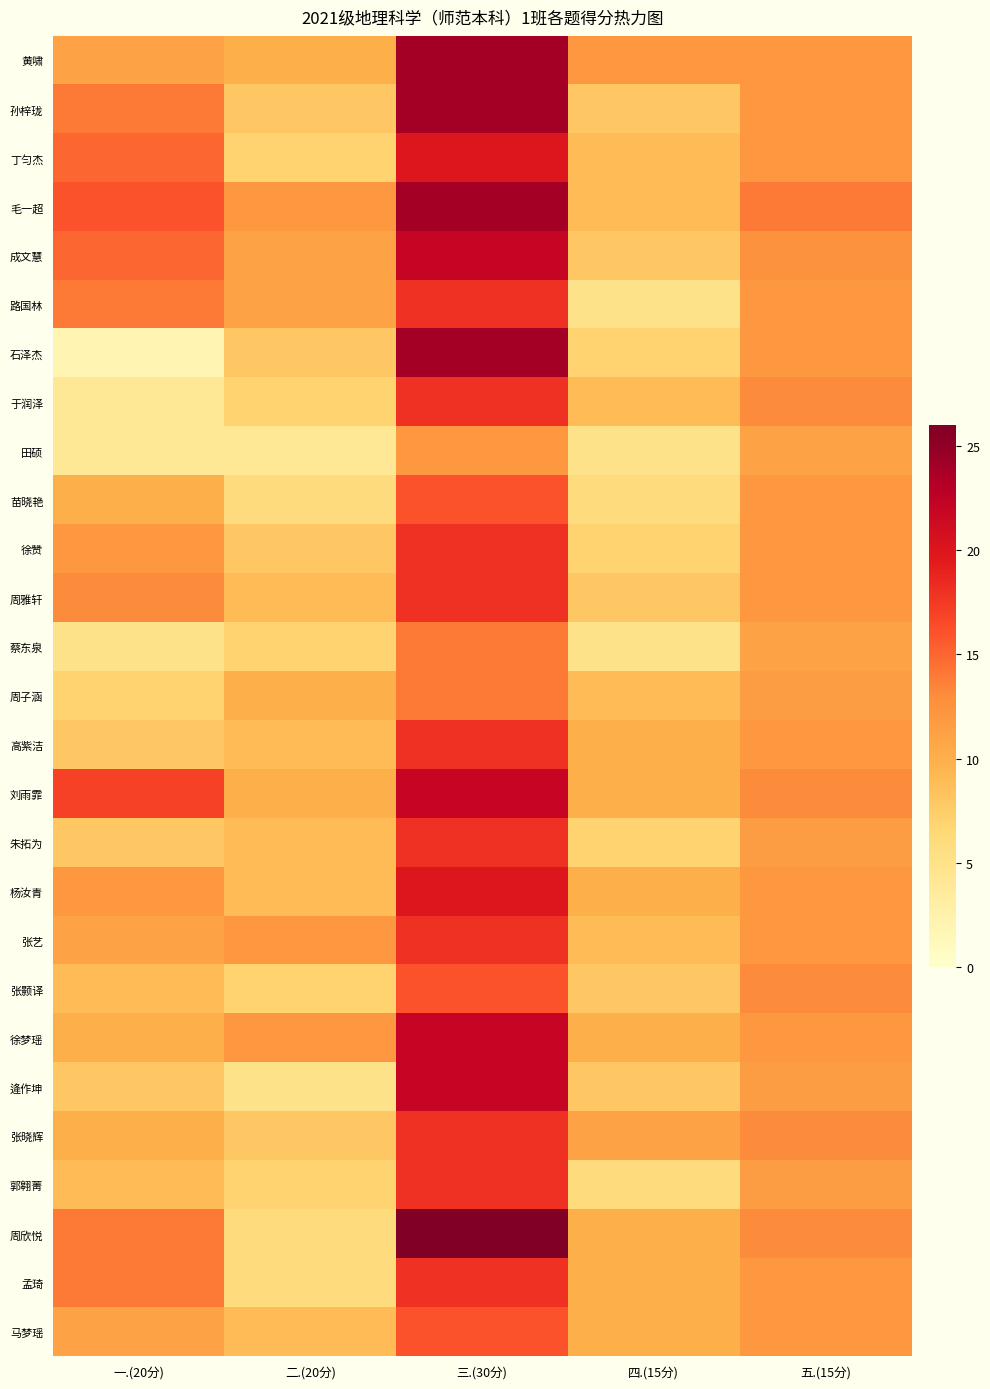

Reading left to right, list all the values displayed in this chart.

黄啸: 一.(20分)=11.0	二.(20分)=10.0	三.(30分)=24.0	四.(15分)=12.0	五.(15分)=12.0
孙梓珑: 一.(20分)=14.0	二.(20分)=8.0	三.(30分)=24.0	四.(15分)=8.0	五.(15分)=12.0
丁匀杰: 一.(20分)=15.0	二.(20分)=7.0	三.(30分)=20.0	四.(15分)=9.0	五.(15分)=12.0
毛一超: 一.(20分)=16.0	二.(20分)=12.0	三.(30分)=24.0	四.(15分)=9.0	五.(15分)=14.0
成文慧: 一.(20分)=15.0	二.(20分)=11.0	三.(30分)=22.0	四.(15分)=8.0	五.(15分)=12.5
路国林: 一.(20分)=14.0	二.(20分)=11.0	三.(30分)=18.0	四.(15分)=5.0	五.(15分)=12.0
石泽杰: 一.(20分)=2.0	二.(20分)=8.0	三.(30分)=24.0	四.(15分)=7.0	五.(15分)=12.0
于润泽: 一.(20分)=4.0	二.(20分)=7.0	三.(30分)=18.0	四.(15分)=9.0	五.(15分)=13.0
田硕: 一.(20分)=4.0	二.(20分)=4.0	三.(30分)=12.0	四.(15分)=5.0	五.(15分)=11.0
苗晓艳: 一.(20分)=10.0	二.(20分)=6.0	三.(30分)=16.0	四.(15分)=6.0	五.(15分)=12.0
徐赞: 一.(20分)=12.0	二.(20分)=8.0	三.(30分)=18.0	四.(15分)=7.0	五.(15分)=12.0
周雅轩: 一.(20分)=13.0	二.(20分)=9.0	三.(30分)=18.0	四.(15分)=8.0	五.(15分)=12.0
蔡东泉: 一.(20分)=5.0	二.(20分)=7.0	三.(30分)=14.0	四.(15分)=5.0	五.(15分)=11.0
周子涵: 一.(20分)=7.0	二.(20分)=10.0	三.(30分)=14.0	四.(15分)=9.0	五.(15分)=11.5
高紫洁: 一.(20分)=8.0	二.(20分)=9.0	三.(30分)=18.0	四.(15分)=10.0	五.(15分)=12.0
刘雨霏: 一.(20分)=17.0	二.(20分)=10.0	三.(30分)=22.0	四.(15分)=10.0	五.(15分)=13.0
朱拓为: 一.(20分)=8.0	二.(20分)=9.0	三.(30分)=18.0	四.(15分)=7.0	五.(15分)=11.5
杨汝青: 一.(20分)=12.0	二.(20分)=9.0	三.(30分)=20.0	四.(15分)=10.0	五.(15分)=12.0
张艺: 一.(20分)=11.0	二.(20分)=12.0	三.(30分)=18.0	四.(15分)=9.0	五.(15分)=12.0
张颢译: 一.(20分)=9.0	二.(20分)=7.0	三.(30分)=16.0	四.(15分)=8.0	五.(15分)=13.0
徐梦瑶: 一.(20分)=10.0	二.(20分)=12.0	三.(30分)=22.0	四.(15分)=10.0	五.(15分)=12.0
逄作坤: 一.(20分)=8.0	二.(20分)=5.0	三.(30分)=22.0	四.(15分)=8.0	五.(15分)=11.5
张晓辉: 一.(20分)=10.0	二.(20分)=8.0	三.(30分)=18.0	四.(15分)=11.0	五.(15分)=13.0
郭翱菁: 一.(20分)=9.0	二.(20分)=7.0	三.(30分)=18.0	四.(15分)=6.0	五.(15分)=11.5
周欣悦: 一.(20分)=14.0	二.(20分)=6.0	三.(30分)=26.0	四.(15分)=10.0	五.(15分)=13.0
孟琦: 一.(20分)=14.0	二.(20分)=6.0	三.(30分)=18.0	四.(15分)=10.0	五.(15分)=12.0
马梦瑶: 一.(20分)=11.0	二.(20分)=9.0	三.(30分)=16.0	四.(15分)=10.0	五.(15分)=12.0